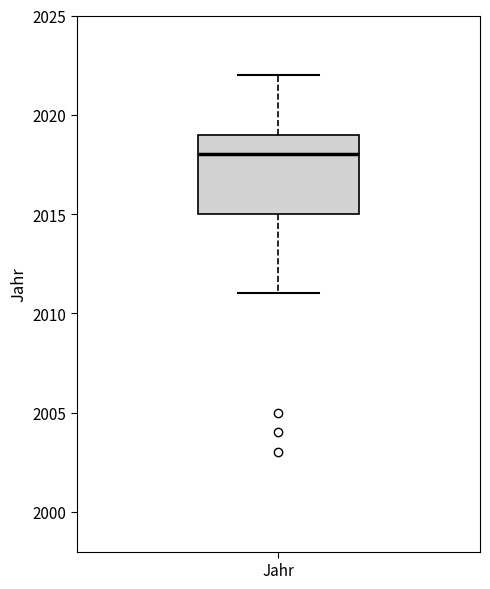

Transcribe this box plot: give where the median line is, the range the box spans, and where the two whiskers end, as read against the y-axis. The values are not printed on the chart, so give them approximately, as read against the axis.

median 2018, box 2015 to 2019, whiskers 2011 to 2022